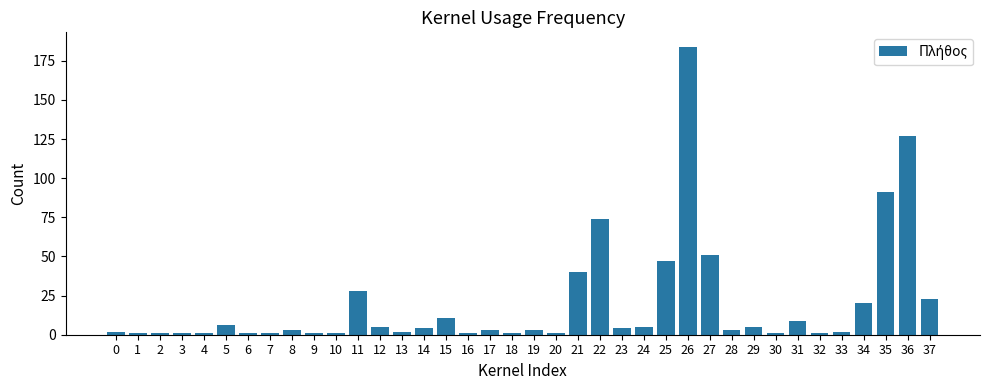

What is the change in value from 2 to 36?

+126